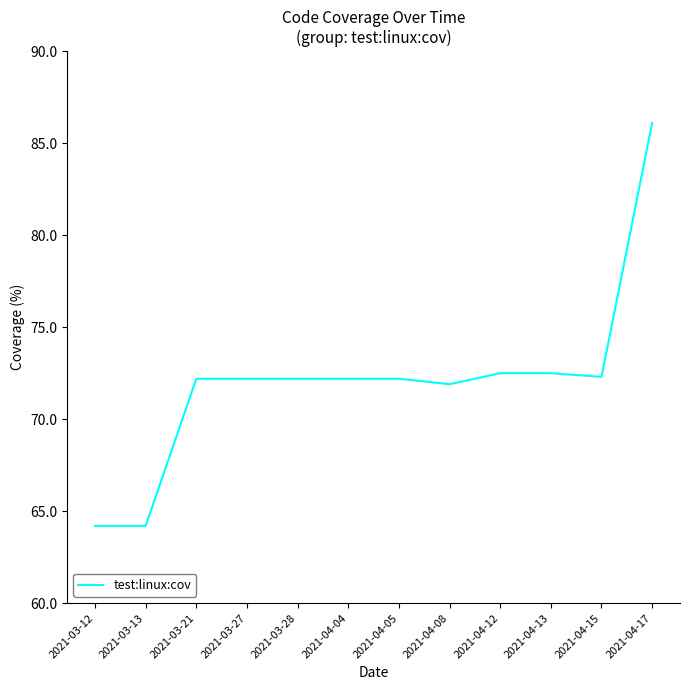

What value does the data have at 2021-04-15?

72.3